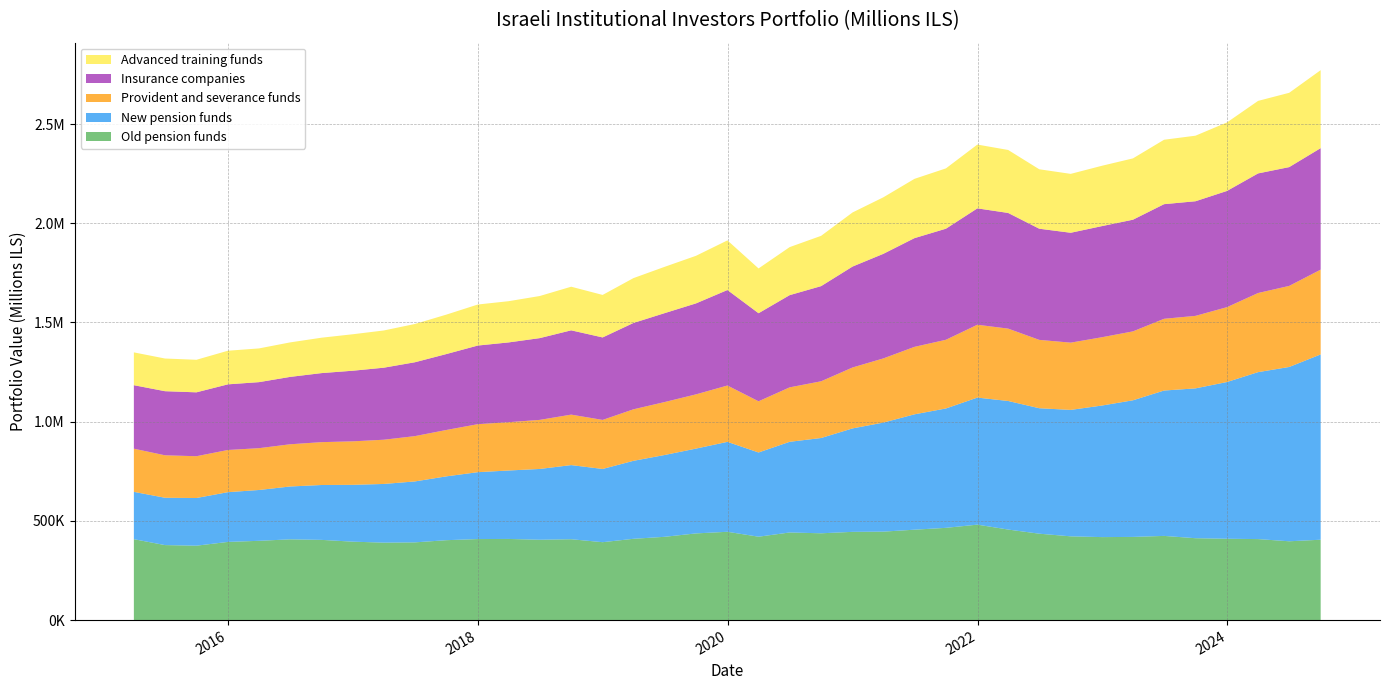

Reading right to left, what are all the values shown in this chart?

Old pension funds: 2024-09-30=405103.5	2024-06-30=397197.7	2024-03-31=408271.9	2023-12-31=409939.4	2023-09-30=412695.2	2023-06-30=424281.6	2023-03-31=419238.2	2022-12-31=418242.0	2022-09-30=422096.8	2022-06-30=435454.1	2022-03-31=456364.8	2021-12-31=481035.9	2021-09-30=464891.9	2021-06-30=455642.8	2021-03-31=445846.4	2020-12-31=444730.3	2020-09-30=437471.7	2020-06-30=441583.0	2020-03-31=420264.6	2019-12-31=445070.2	2019-09-30=436873.4	2019-06-30=419699.7	2019-03-31=409682.4	2018-12-31=392610.3	2018-09-30=407549.5	2018-06-30=404980.4	2018-03-31=408963.4	2017-12-31=408397.2	2017-09-30=402740.1	2017-06-30=391709.1	2017-03-31=390378.3	2016-12-31=395218.4	2016-09-30=404282.9	2016-06-30=407029.1	2016-03-31=399560.4	2015-12-31=394009.3	2015-09-30=375003.7	2015-06-30=377998.9	2015-03-31=407766.9
New pension funds: 2024-09-30=933738.2	2024-06-30=878443.1	2024-03-31=841346.7	2023-12-31=789872.1	2023-09-30=755112.4	2023-06-30=732625.9	2023-03-31=688496.2	2022-12-31=663252.8	2022-09-30=637197.3	2022-06-30=632258.7	2022-03-31=647866.4	2021-12-31=640332.3	2021-09-30=601622.8	2021-06-30=581354.2	2021-03-31=549551.8	2020-12-31=521341.9	2020-09-30=480207.5	2020-06-30=456963.6	2020-03-31=424460.6	2019-12-31=453160.0	2019-09-30=427408.1	2019-06-30=412238.8	2019-03-31=392949.9	2018-12-31=369066.7	2018-09-30=373583.0	2018-06-30=356723.5	2018-03-31=344950.9	2017-12-31=337110.2	2017-09-30=321661.5	2017-06-30=307141.4	2017-03-31=295724.5	2016-12-31=286472.8	2016-09-30=276548.7	2016-06-30=266330.1	2016-03-31=256138.5	2015-12-31=250710.3	2015-09-30=240240.0	2015-06-30=238584.0	2015-03-31=238480.1
Provident and severance funds: 2024-09-30=427312.5	2024-06-30=408568.5	2024-03-31=398778.2	2023-12-31=377256.7	2023-09-30=365402.2	2023-06-30=361541.2	2023-03-31=347290.2	2022-12-31=344241.9	2022-09-30=338973.2	2022-06-30=344442.8	2022-03-31=364714.7	2021-12-31=367096.3	2021-09-30=346161.9	2021-06-30=340022.3	2021-03-31=323387.2	2020-12-31=307058.7	2020-09-30=285869.5	2020-06-30=274382.9	2020-03-31=257990.5	2019-12-31=283994.5	2019-09-30=273305.5	2019-06-30=266829.1	2019-03-31=259599.3	2018-12-31=247165.5	2018-09-30=254365.6	2018-06-30=247271.4	2018-03-31=243400.8	2017-12-31=241863.7	2017-09-30=233741.4	2017-06-30=228329.7	2017-03-31=222912.6	2016-12-31=219236.8	2016-09-30=215975.4	2016-06-30=212719.1	2016-03-31=210717.2	2015-12-31=212571.2	2015-09-30=210631.4	2015-06-30=213964.6	2015-03-31=217541.3
Insurance companies: 2024-09-30=612316.0	2024-06-30=598644.0	2024-03-31=602680.0	2023-12-31=585687.2	2023-09-30=577636.3	2023-06-30=577640.1	2023-03-31=562771.9	2022-12-31=560064.5	2022-09-30=553689.1	2022-06-30=560247.7	2022-03-31=582900.2	2021-12-31=586510.8	2021-09-30=559765.9	2021-06-30=547917.2	2021-03-31=527059.1	2020-12-31=508635.7	2020-09-30=479529.9	2020-06-30=464715.6	2020-03-31=443809.6	2019-12-31=481207.0	2019-09-30=458457.6	2019-06-30=448024.7	2019-03-31=435130.8	2018-12-31=415663.9	2018-09-30=424811.5	2018-06-30=412065.1	2018-03-31=402045.8	2017-12-31=396293.2	2017-09-30=382646.5	2017-06-30=372231.0	2017-03-31=363011.3	2016-12-31=355928.4	2016-09-30=347964.5	2016-06-30=339548.3	2016-03-31=332792.0	2015-12-31=330789.8	2015-09-30=321958.4	2015-06-30=323047.0	2015-03-31=320021.1
Advanced training funds: 2024-09-30=392957.2	2024-06-30=374512.8	2024-03-31=365520.2	2023-12-31=345155.6	2023-09-30=330381.5	2023-06-30=324662.6	2023-03-31=308995.3	2022-12-31=304118.6	2022-09-30=296831.4	2022-06-30=299535.6	2022-03-31=317423.7	2021-12-31=321477.3	2021-09-30=303953.8	2021-06-30=298732.1	2021-03-31=284834.8	2020-12-31=272631.2	2020-09-30=253459.7	2020-06-30=242032.8	2020-03-31=225647.4	2019-12-31=250173.9	2019-09-30=239774.3	2019-06-30=233337.3	2019-03-31=225972.4	2018-12-31=214152.2	2018-09-30=219817.2	2018-06-30=212149.5	2018-03-31=207767.0	2017-12-31=206768.2	2017-09-30=198731.5	2017-06-30=192874.9	2017-03-31=187566.4	2016-12-31=183799.7	2016-09-30=178395.1	2016-06-30=173857.1	2016-03-31=169965.8	2015-12-31=169409.7	2015-09-30=164024.9	2015-06-30=164673.6	2015-03-31=165379.1